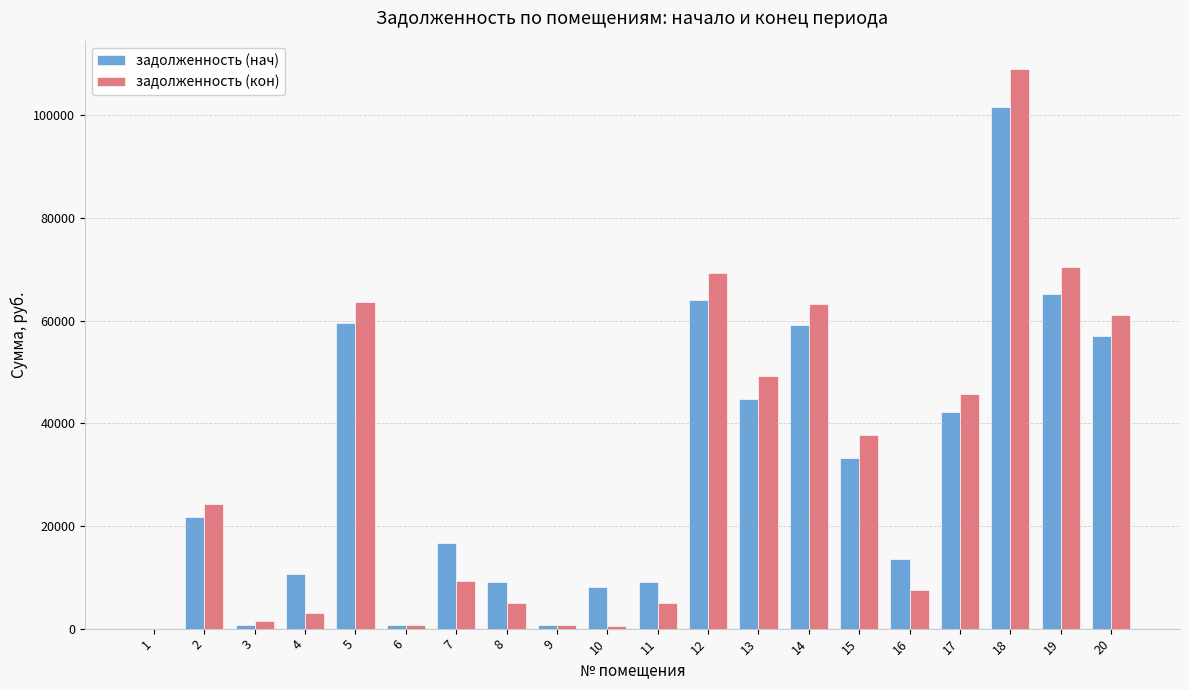

What is the total value across all series at 10?

8462.7